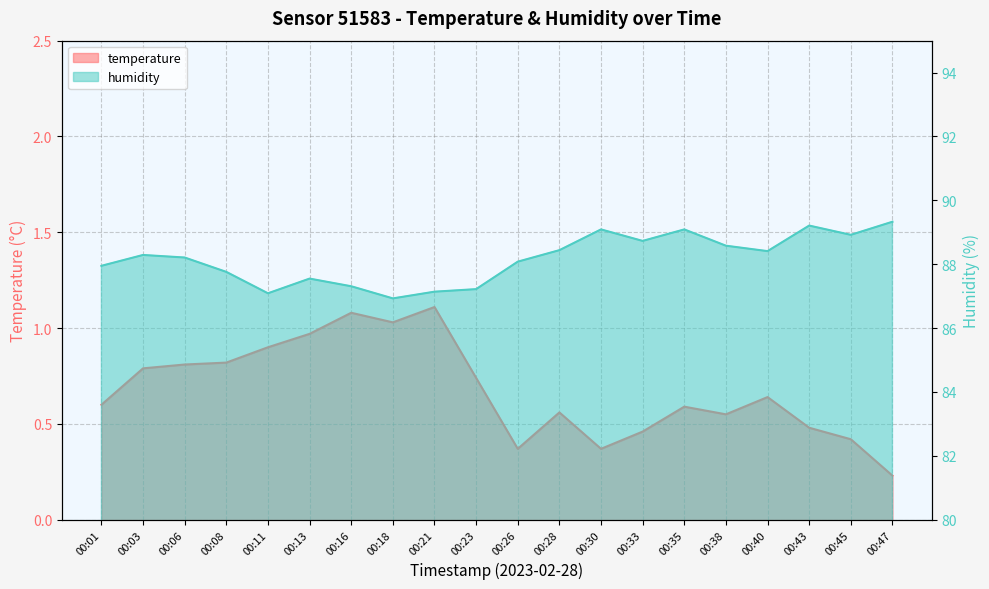

What is the difference between the maximum and minimum values in the temperature series?

0.9